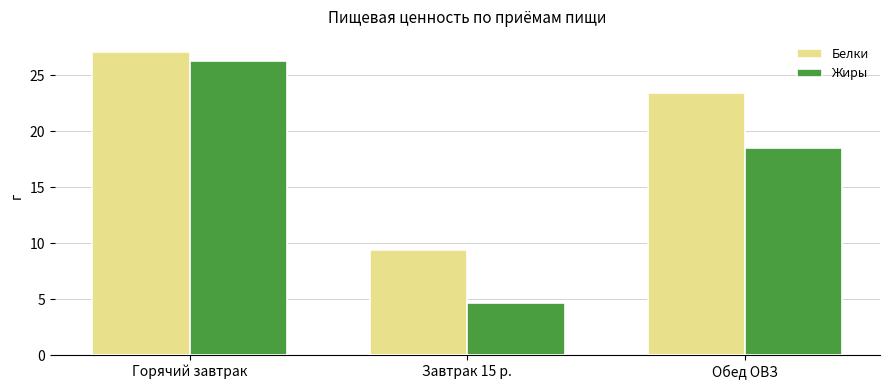

What value does the Белки series have at Завтрак 15 р.?

9.4